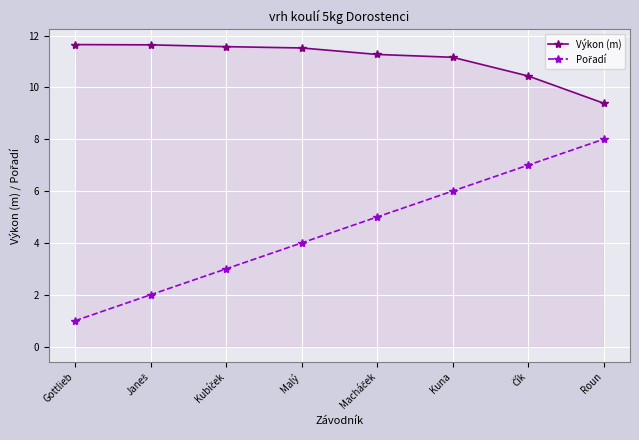

What is the lowest value of the Výkon (m) series?

9.4